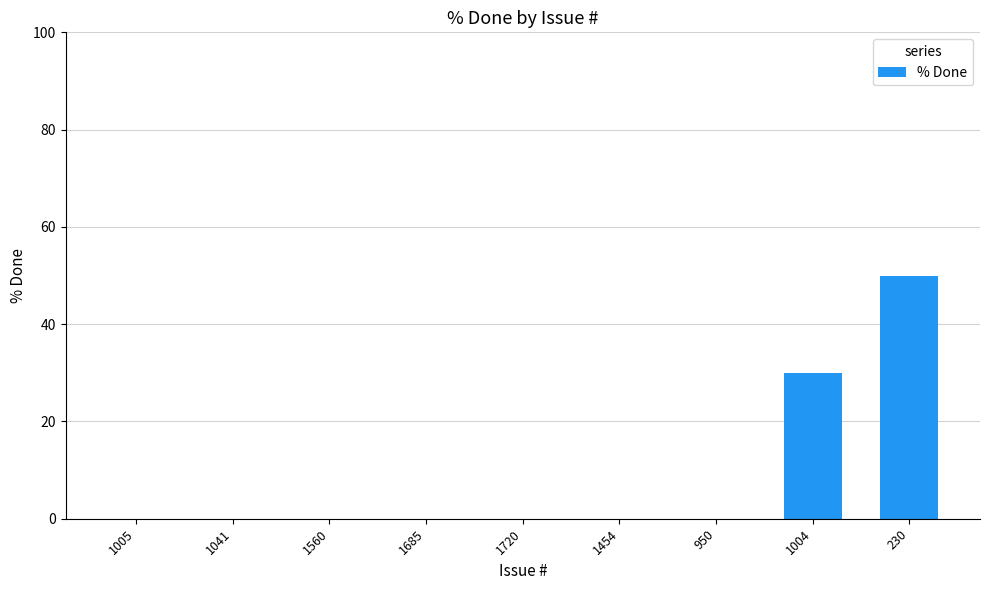

What is the sum of all values?

80